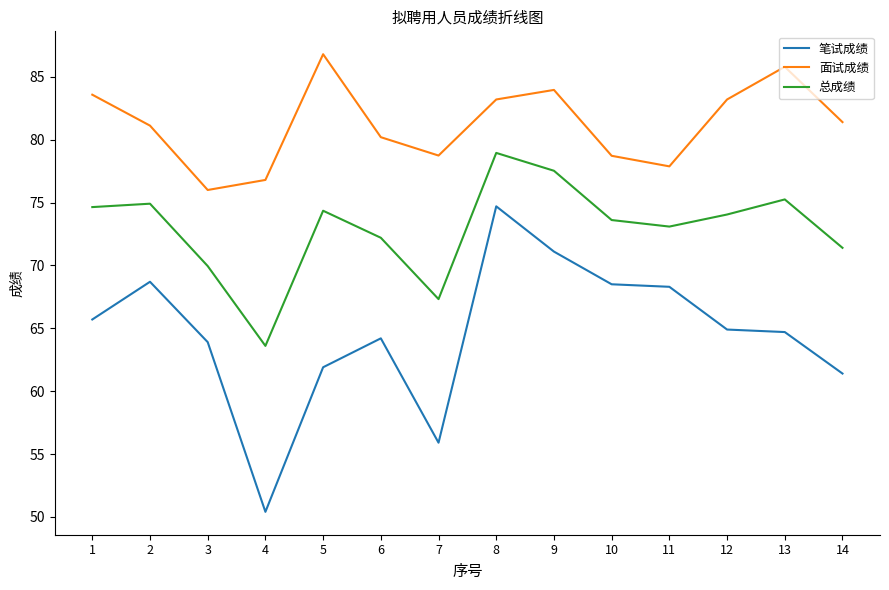

At how many categories does at least one series exceed 67?

14